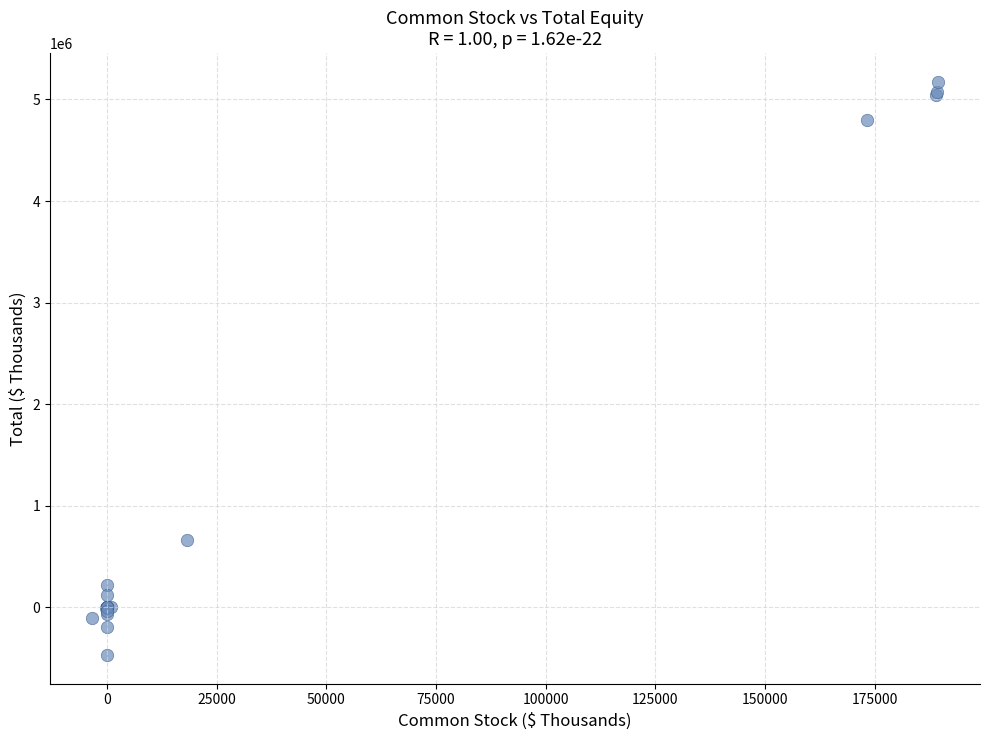

What Y value in the scatter plot is closest to 2352335?

659772